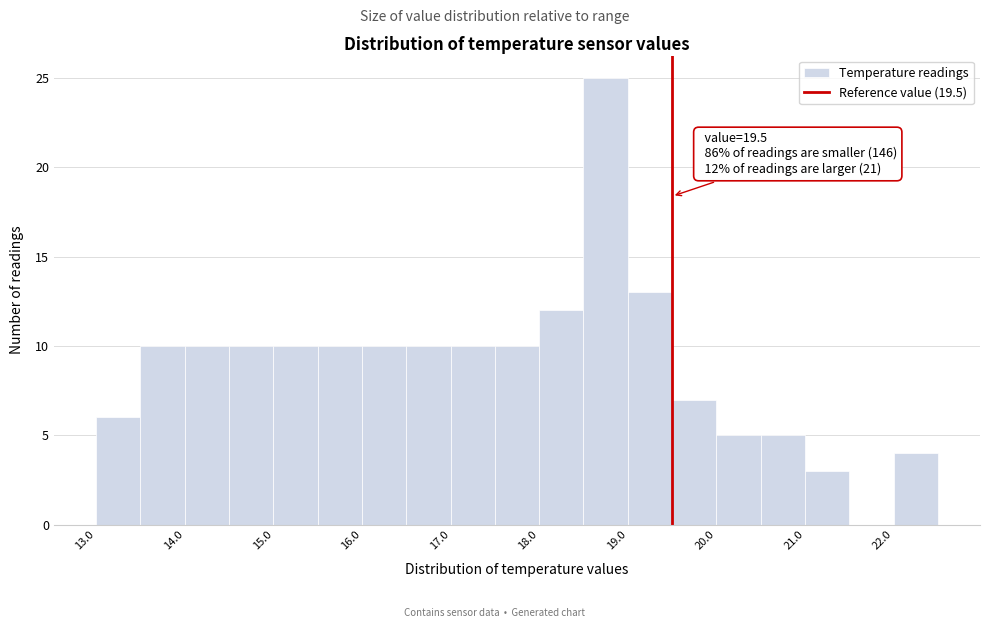

Over which range of the x-axis is the bar tallest?

18.5 to 19.0